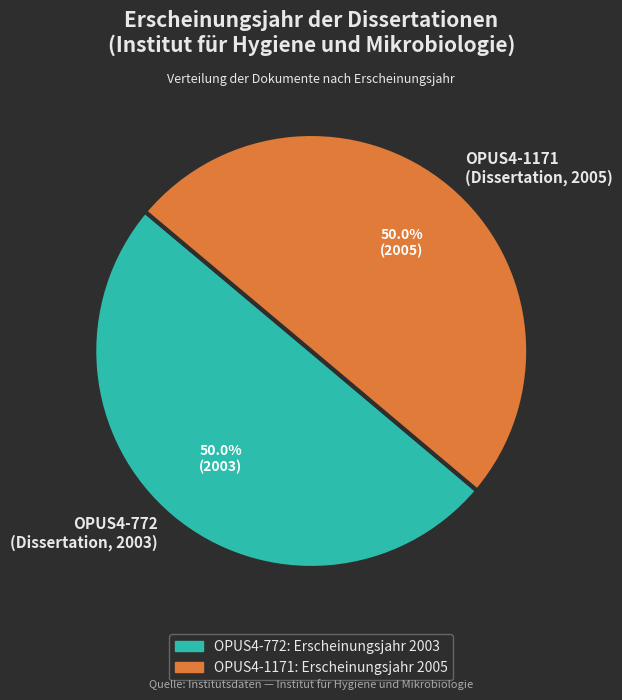

Combined, what portion of the pie is OPUS4-772 (Dissertation, 2003) and OPUS4-1171 (Dissertation, 2005)?

100.0%